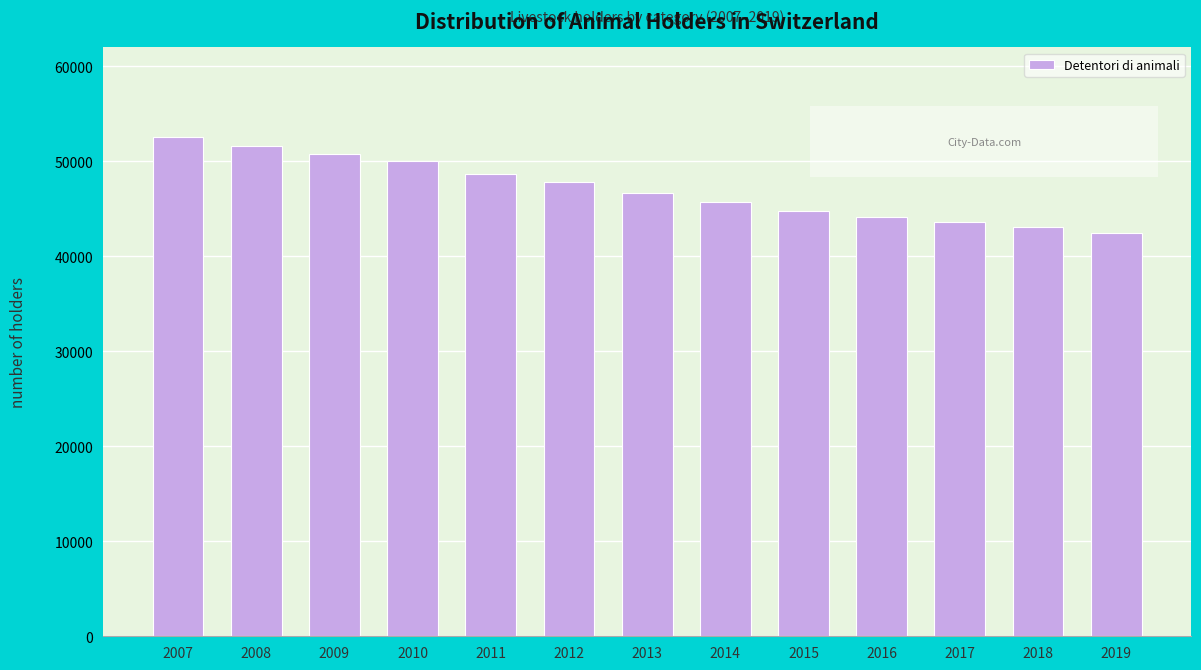

Reading left to right, extract all data points from this chart.

2007=52527	2008=51640	2009=50714	2010=50018	2011=48706	2012=47772	2013=46621	2014=45711	2015=44789	2016=44162	2017=43576	2018=43046	2019=42404